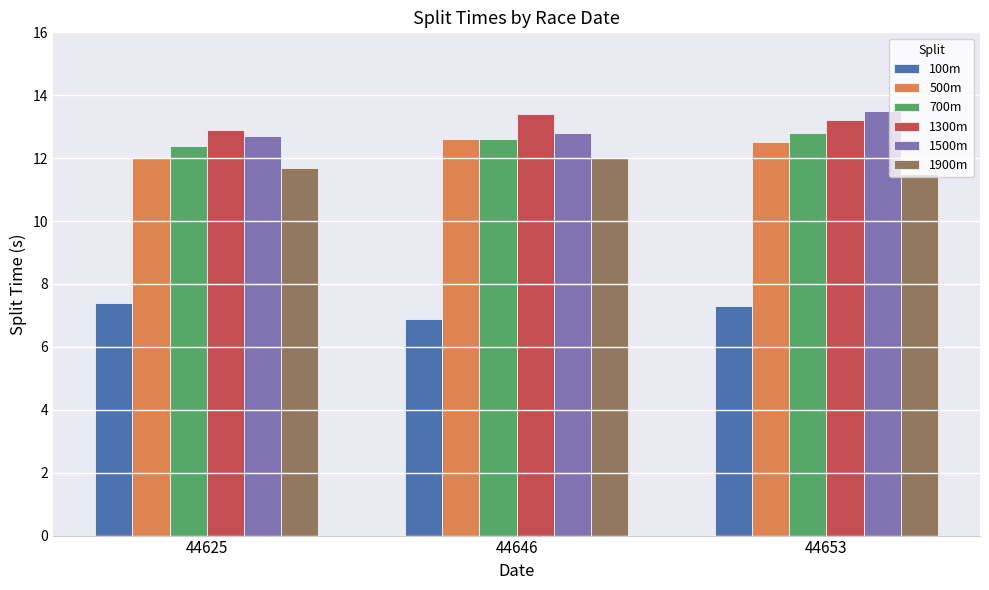

How many distinct data groups are displayed?

6